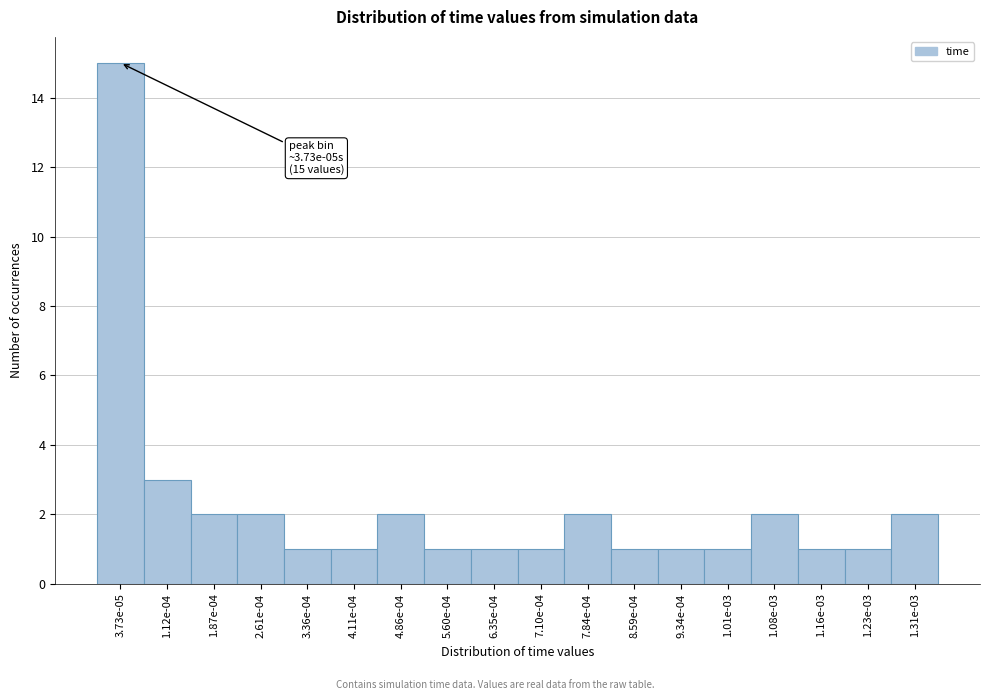

Reading left to right, transcribe all the data shown in this chart.

3.73e-05=15	1.12e-04=3	1.87e-04=2	2.61e-04=2	3.36e-04=1	4.11e-04=1	4.86e-04=2	5.60e-04=1	6.35e-04=1	7.10e-04=1	7.84e-04=2	8.59e-04=1	9.34e-04=1	1.01e-03=1	1.08e-03=2	1.16e-03=1	1.23e-03=1	1.31e-03=2